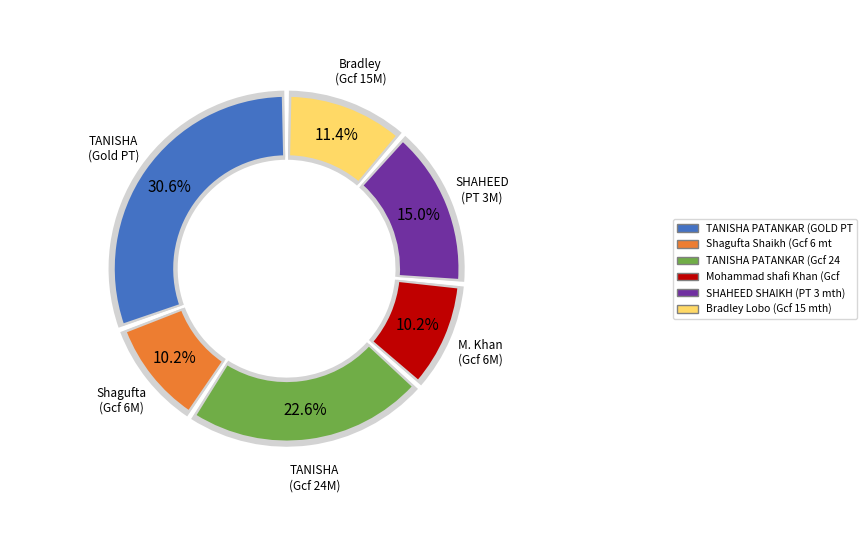

Rank the categories by value from lowest to highest.

Shagufta Shaikh (Gcf 6 mth), Mohammad shafi Khan (Gcf 6 mth), Bradley Lobo (Gcf 15 mth), SHAHEED SHAIKH (PT 3 mth), TANISHA PATANKAR (Gcf 24 mth), TANISHA PATANKAR (GOLD PT 6 MTH)